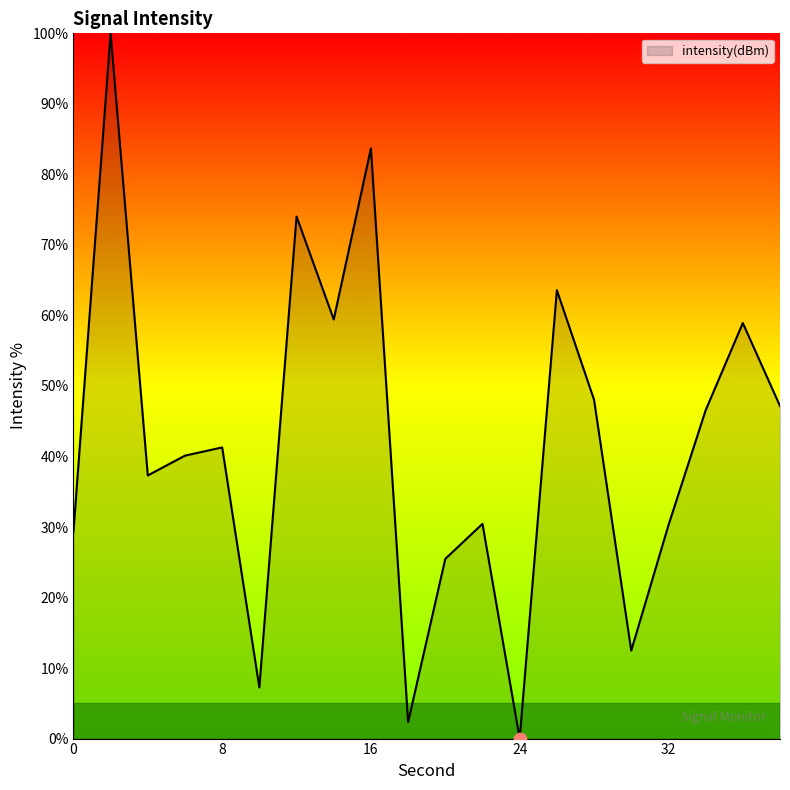

What is the maximum value shown in the chart?

100.0